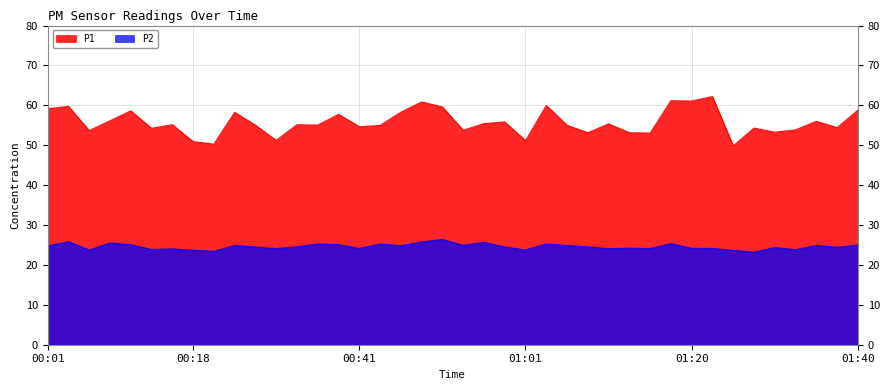

True or false: P2 and P1 intersect in this chart.

False